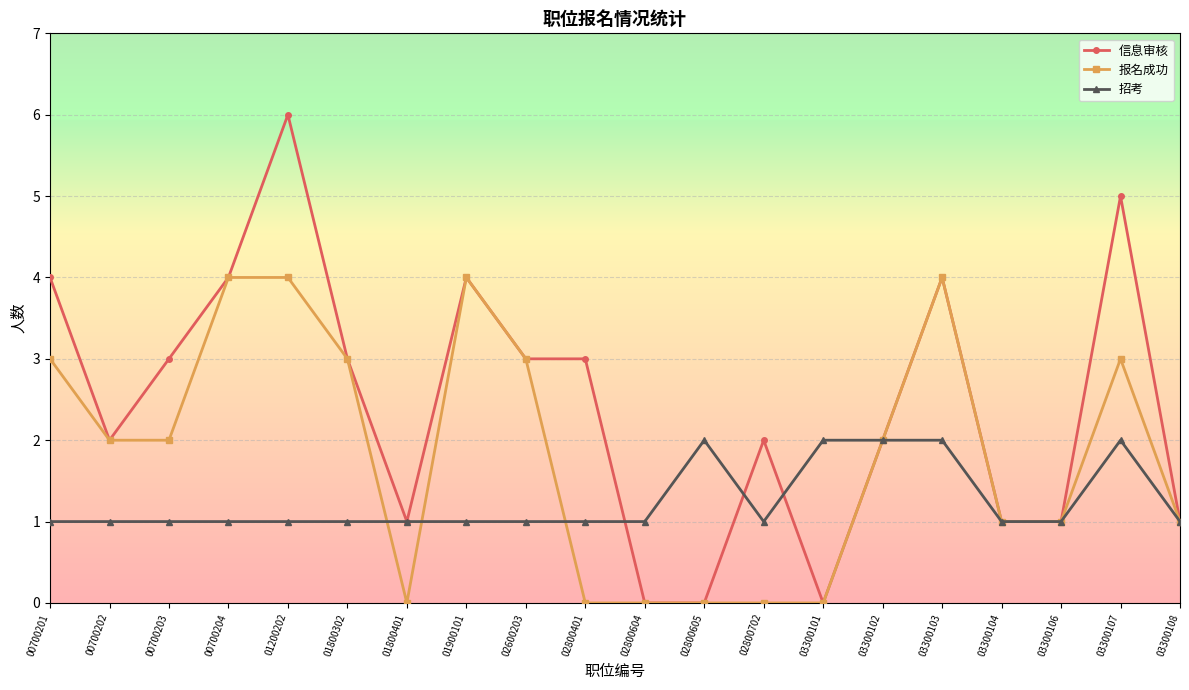

At how many categories does at least one series exceed 0?

20